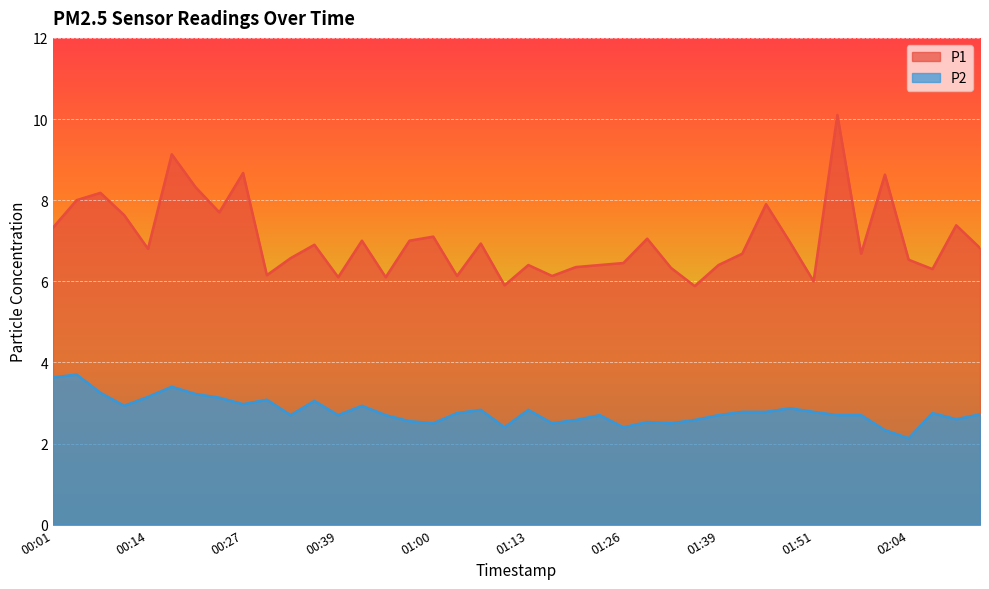

Is it true that P2 equals 2.8 at 01:45?

True